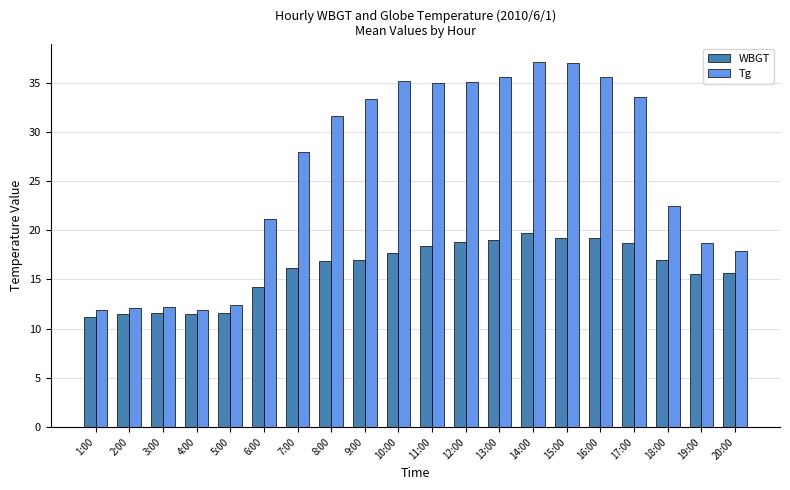

What is the average value of the WBGT series?

16.0